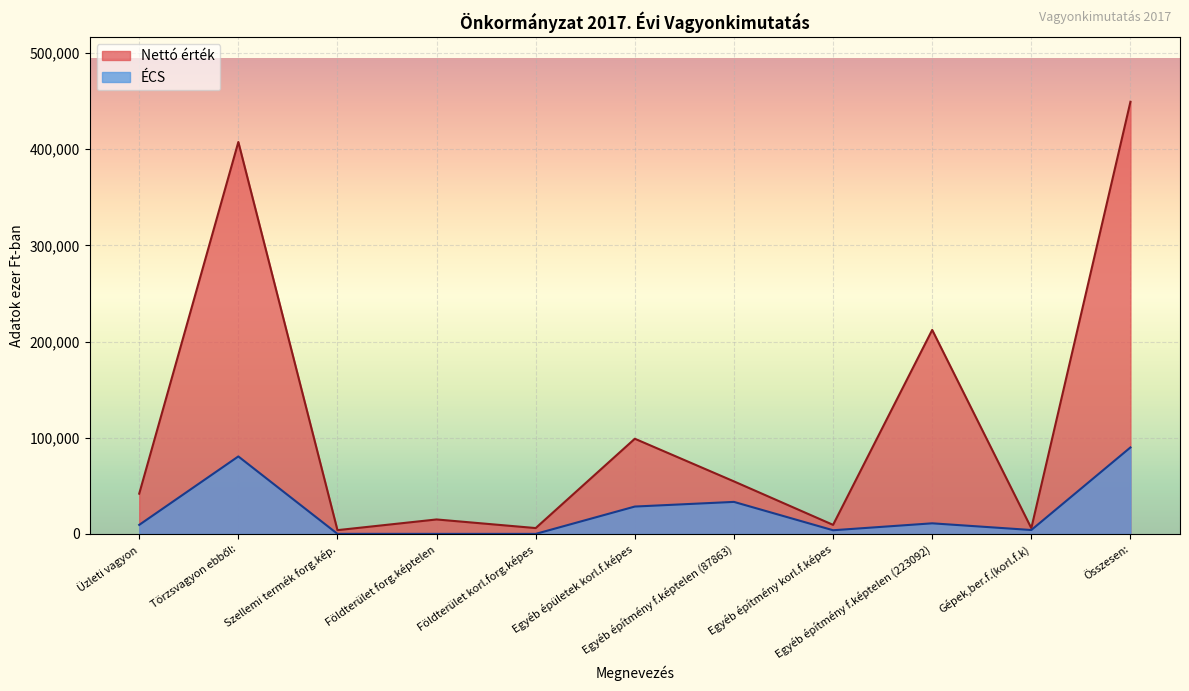

The value of Nettó érték at Törzsvagyon ebből: is 667921. True or false?

False